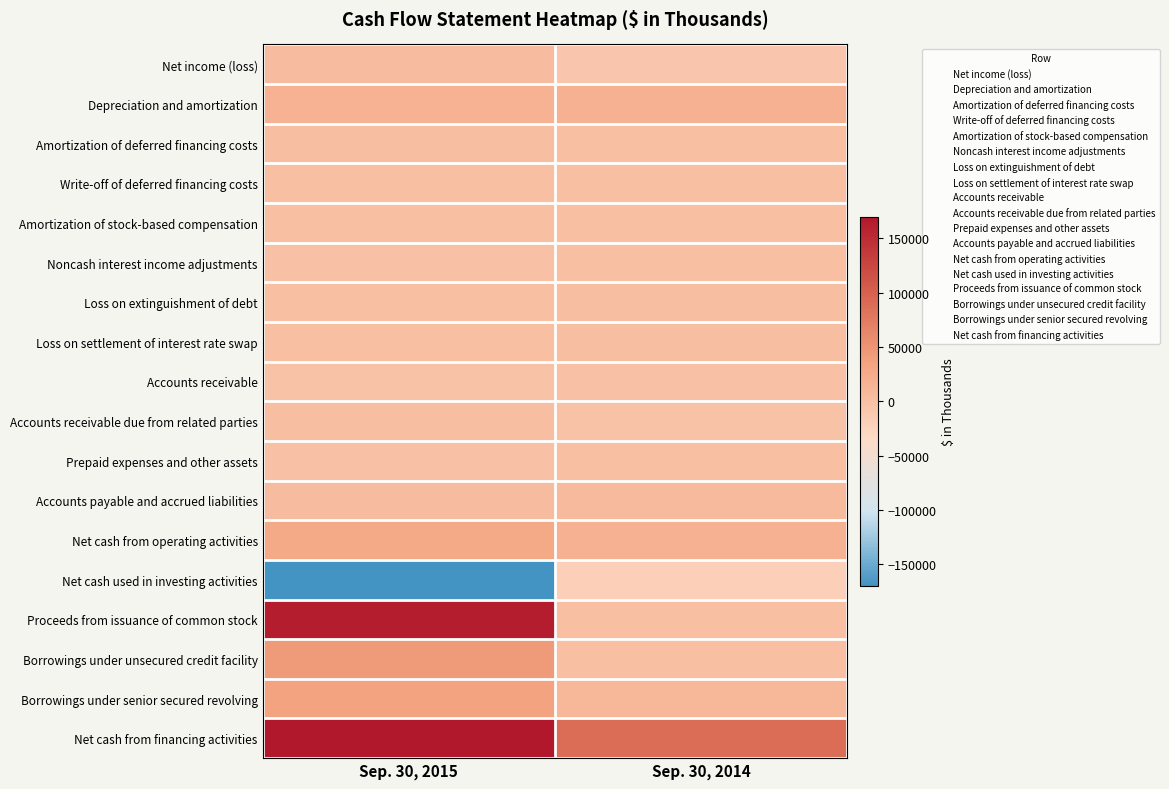

Reading left to right, list all the values displayed in this chart.

Net income (loss): Sep. 30, 2015=5031	Sep. 30, 2014=-8773
Depreciation and amortization: Sep. 30, 2015=17093	Sep. 30, 2014=17631
Amortization of deferred financing costs: Sep. 30, 2015=1649	Sep. 30, 2014=1050
Write-off of deferred financing costs: Sep. 30, 2015=1208	Sep. 30, 2014=0
Amortization of stock-based compensation: Sep. 30, 2015=1095	Sep. 30, 2014=0
Noncash interest income adjustments: Sep. 30, 2015=-697	Sep. 30, 2014=0
Loss on extinguishment of debt: Sep. 30, 2015=0	Sep. 30, 2014=1998
Loss on settlement of interest rate swap: Sep. 30, 2015=0	Sep. 30, 2014=1661
Accounts receivable: Sep. 30, 2015=-2945	Sep. 30, 2014=-10
Accounts receivable due from related parties: Sep. 30, 2015=2275	Sep. 30, 2014=-2876
Prepaid expenses and other assets: Sep. 30, 2015=-90	Sep. 30, 2014=387
Accounts payable and accrued liabilities: Sep. 30, 2015=4416	Sep. 30, 2014=7944
Net cash from operating activities: Sep. 30, 2015=29035	Sep. 30, 2014=17351
Net cash used in investing activities: Sep. 30, 2015=-231870	Sep. 30, 2014=-19333
Proceeds from issuance of common stock: Sep. 30, 2015=163466	Sep. 30, 2014=0
Borrowings under unsecured credit facility: Sep. 30, 2015=45000	Sep. 30, 2014=0
Borrowings under senior secured revolving: Sep. 30, 2015=35000	Sep. 30, 2014=10000
Net cash from financing activities: Sep. 30, 2015=189613	Sep. 30, 2014=89932